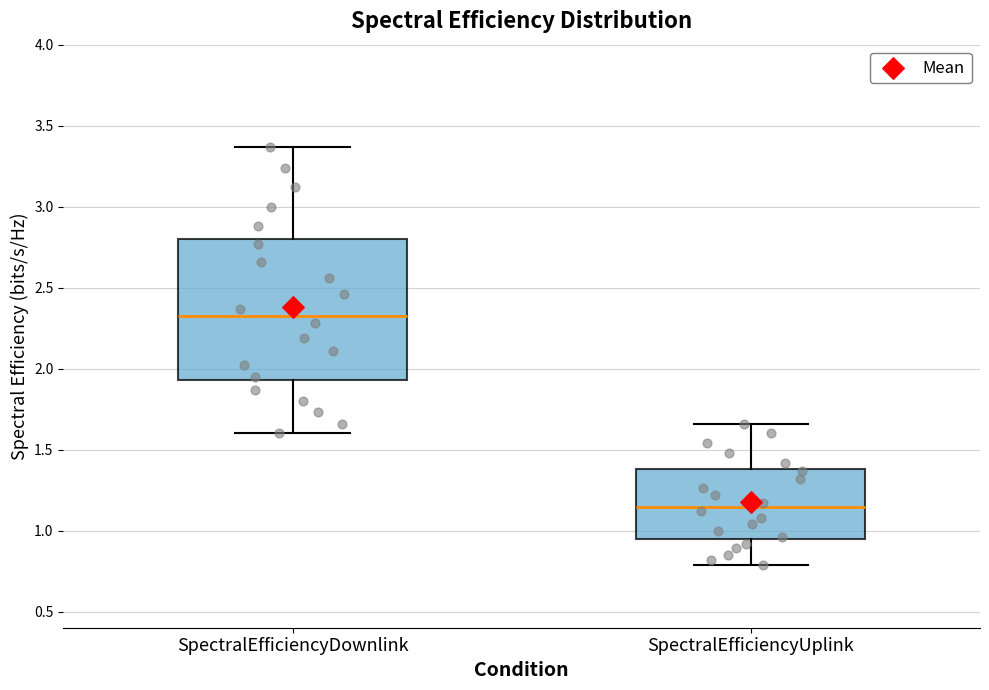

Reading left to right, read every box against the y-axis: the position of its median line, the range the box covers, and the ends of its whiskers. The values are not printed on the chart, so give them approximately, as read against the axis.

SpectralEfficiencyDownlink: median 2.35, box 1.95 to 2.80, whiskers 1.60 to 3.35
SpectralEfficiencyUplink: median 1.15, box 0.95 to 1.40, whiskers 0.80 to 1.65